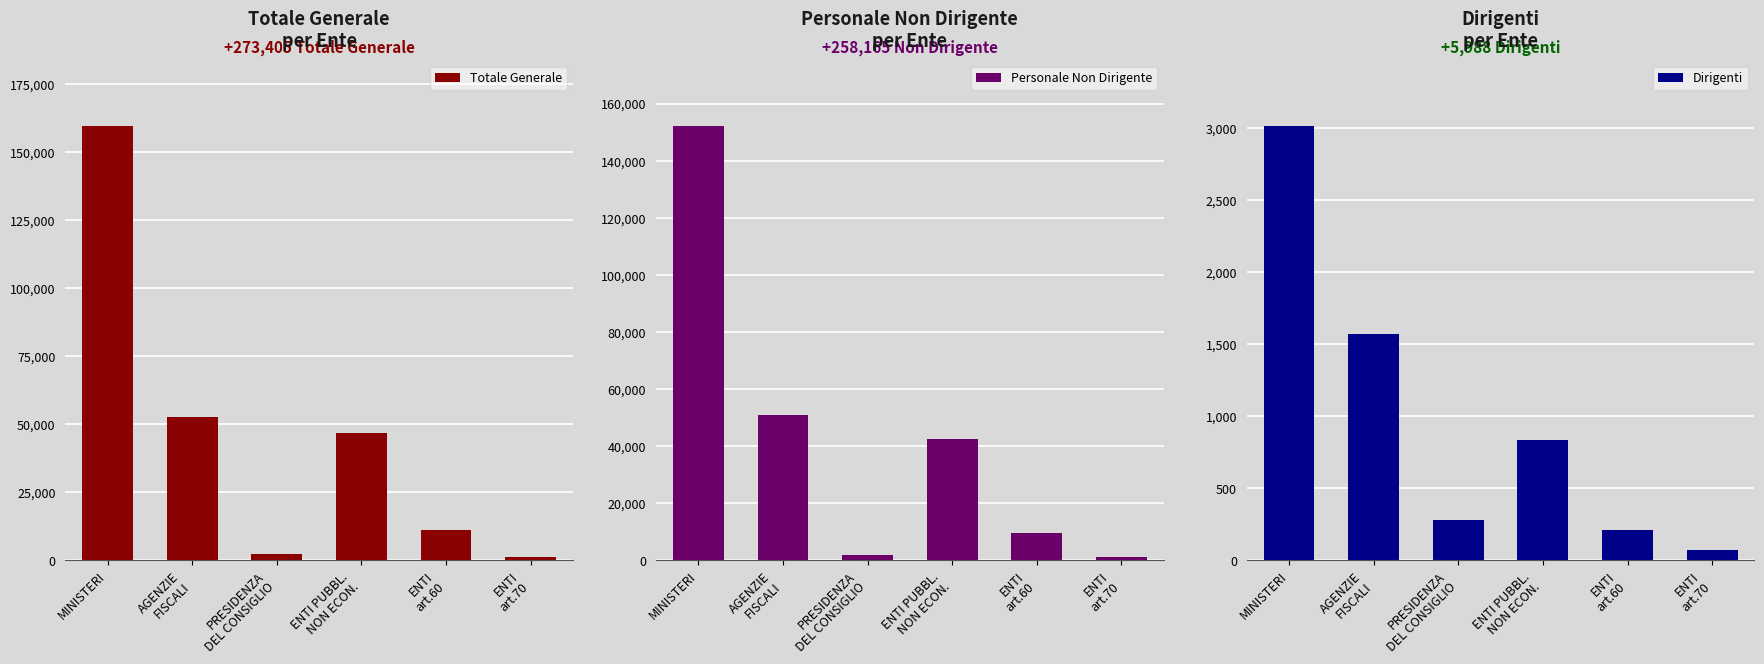

Reading right to left, transcribe all the data shown in this chart.

Totale Generale: ENTI
art.70=1317	ENTI
art.60=10972	ENTI PUBBL.
NON ECON.=46619	PRESIDENZA
DEL CONSIGLIO=2252	AGENZIE
FISCALI=52570	MINISTERI=159675
Personale Non Dirigente: ENTI
art.70=1185	ENTI
art.60=9371	ENTI PUBBL.
NON ECON.=42382	PRESIDENZA
DEL CONSIGLIO=1927	AGENZIE
FISCALI=50997	MINISTERI=152303
Dirigenti: ENTI
art.70=71	ENTI
art.60=209	ENTI PUBBL.
NON ECON.=837	PRESIDENZA
DEL CONSIGLIO=282	AGENZIE
FISCALI=1573	MINISTERI=3016